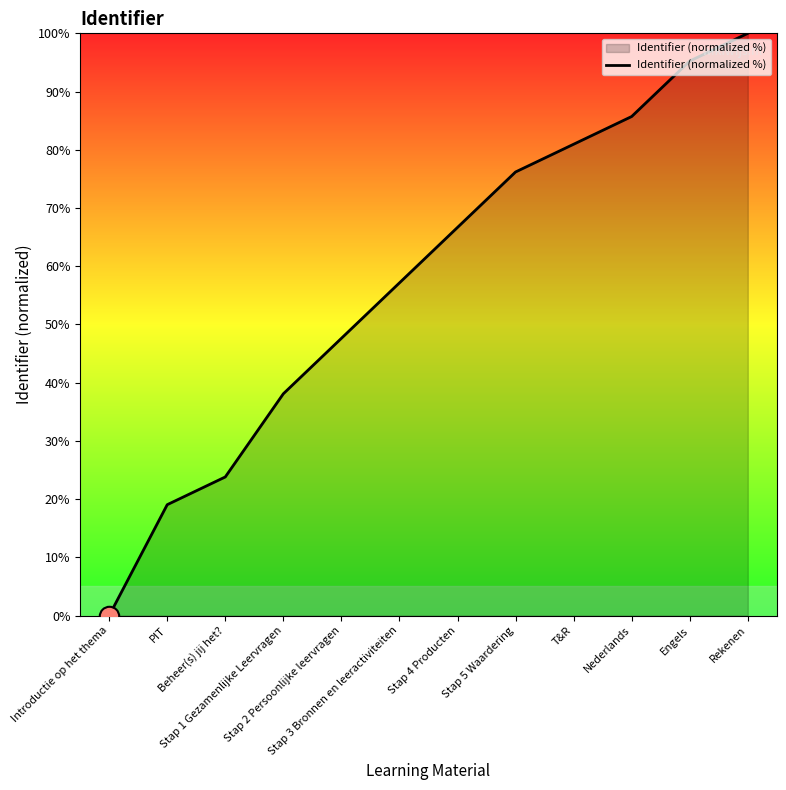

At which label does the data first exceed 66?

Stap 4 Producten